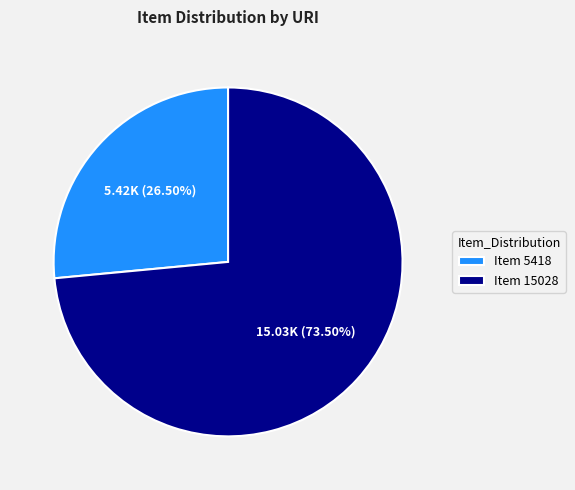

Is there a majority slice in this chart?

Yes